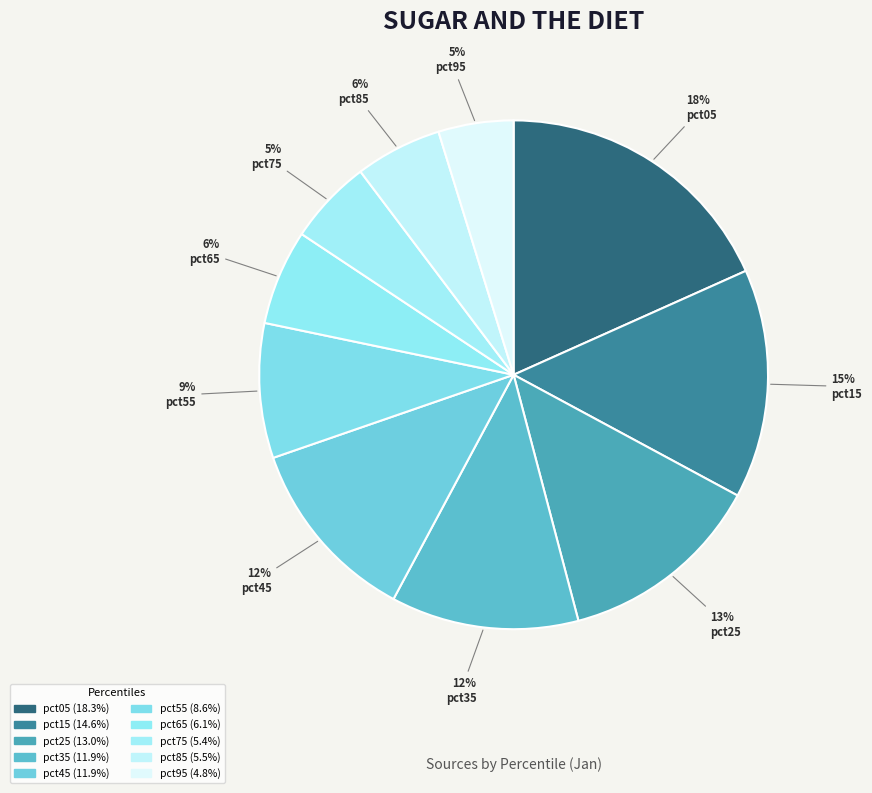

How many slices are in this pie chart?

10